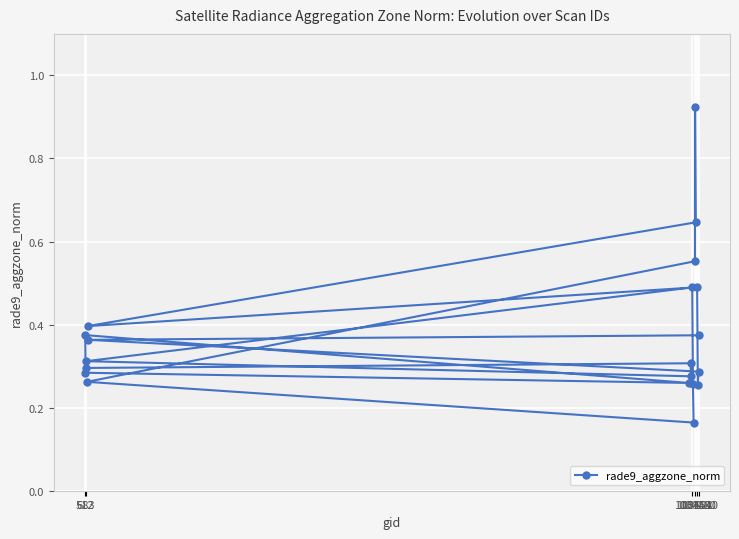

How many lines are shown in the chart?

1